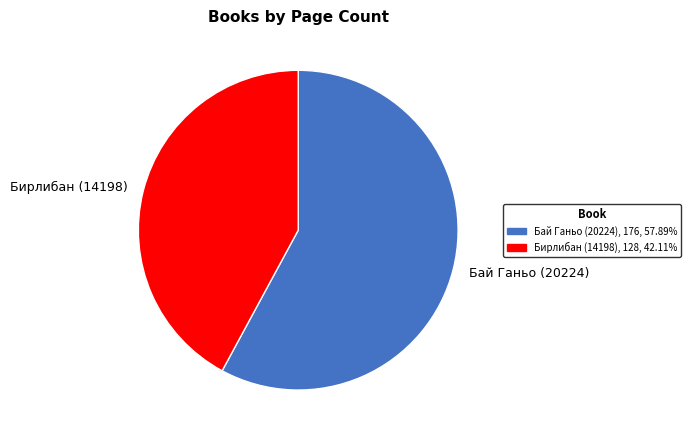

Count the number of slices in the pie.

2